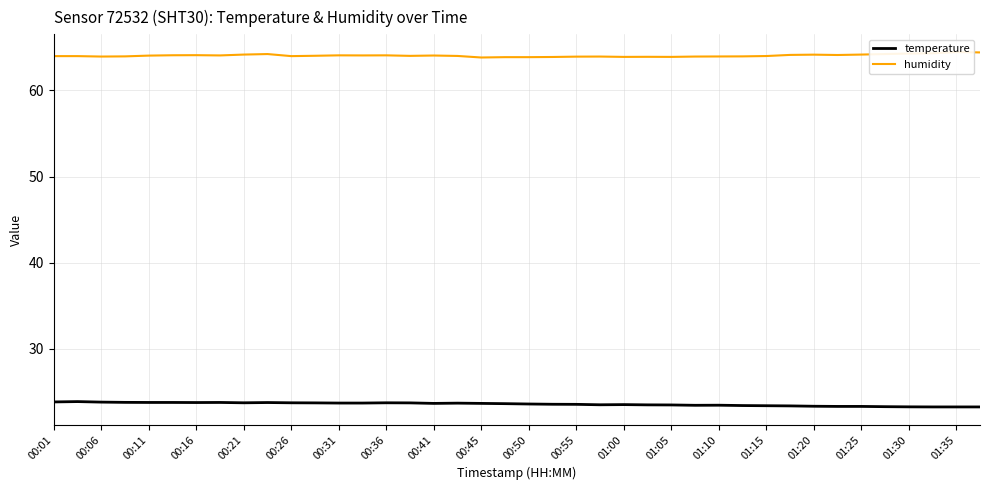

Which series has the largest range (max minus min)?

humidity